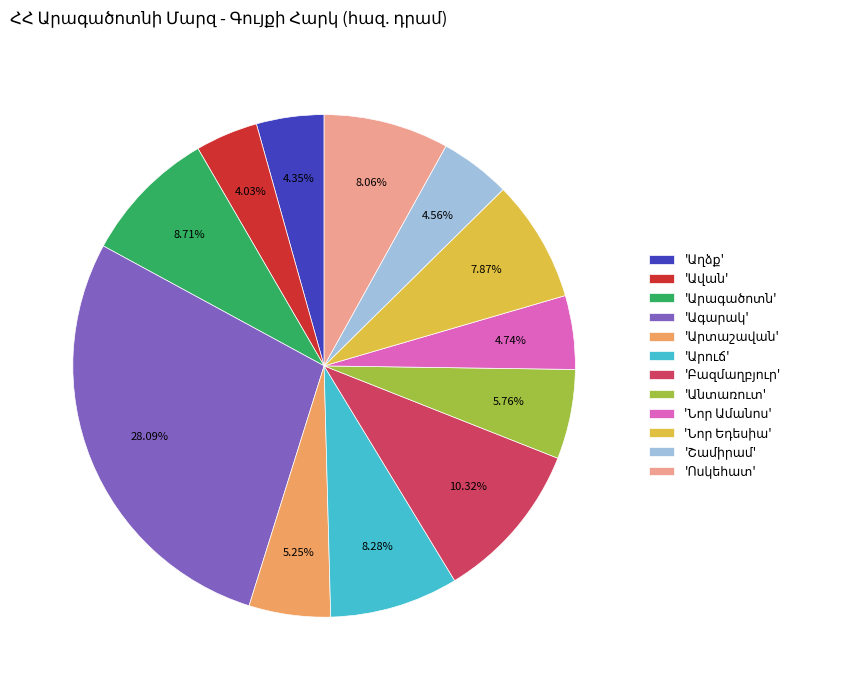

Count the number of slices in the pie.

12